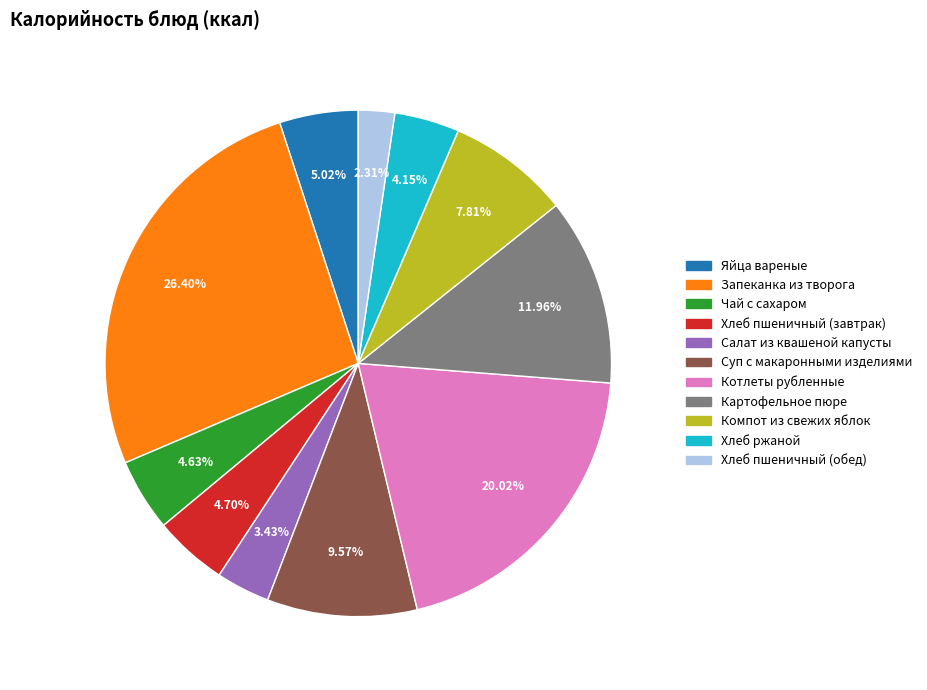

To the nearest percent, what is the combined percentage of Салат из квашеной капусты and Суп с макаронными изделиями?

13%